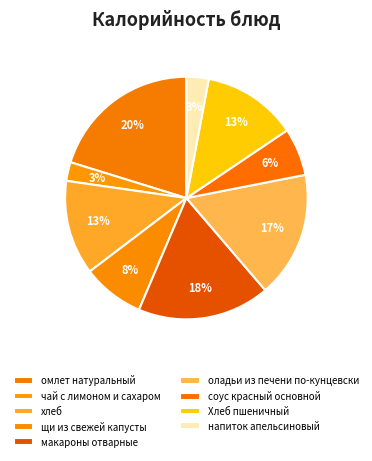

How much of the chart is everything except Хлеб пшеничный?

87.4%